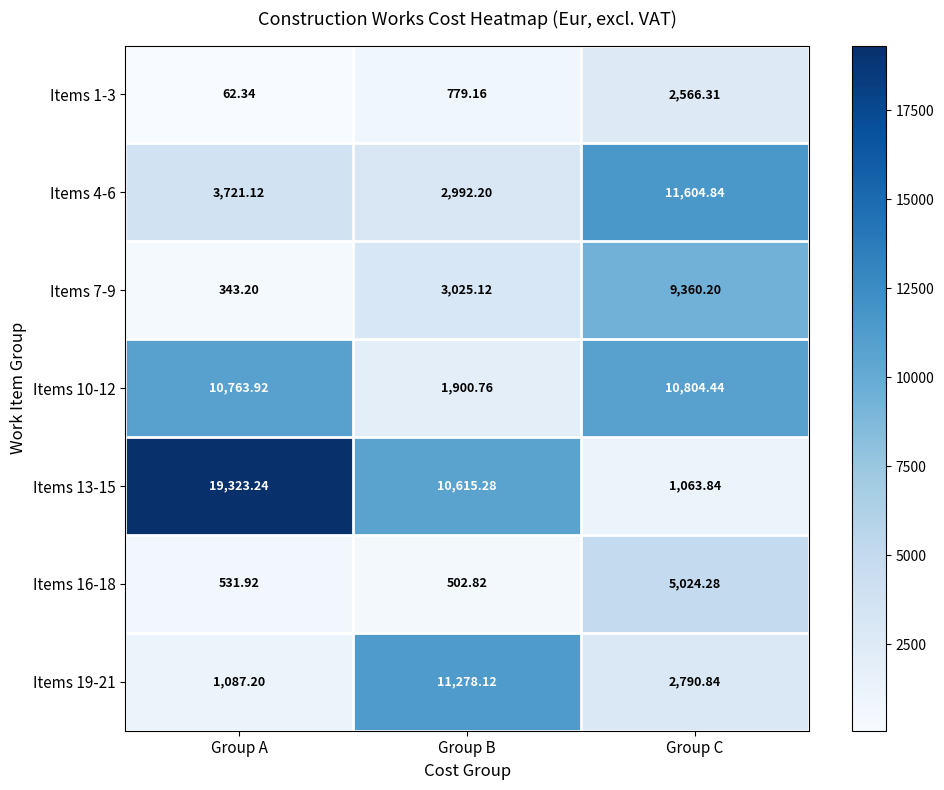

At which category is the sum across all series the highest?

Group C